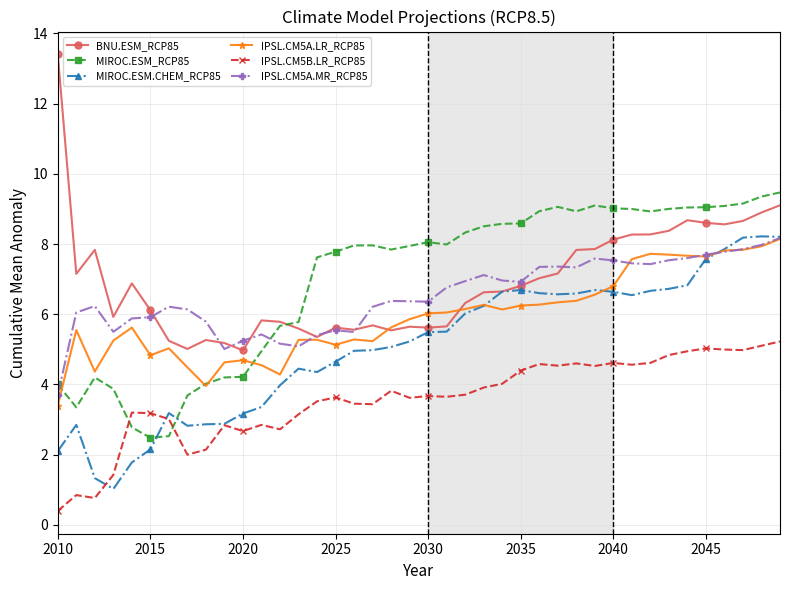

What is the difference between the maximum and minimum values in the MIROC.ESM.CHEM_RCP85 series?

7.2